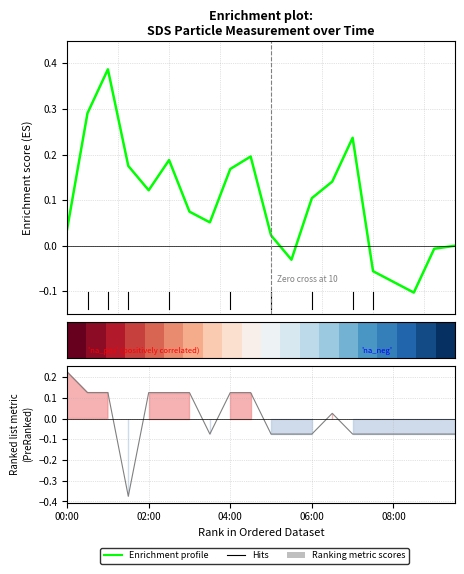

What is the minimum value for Ranking metric scores?

-0.4